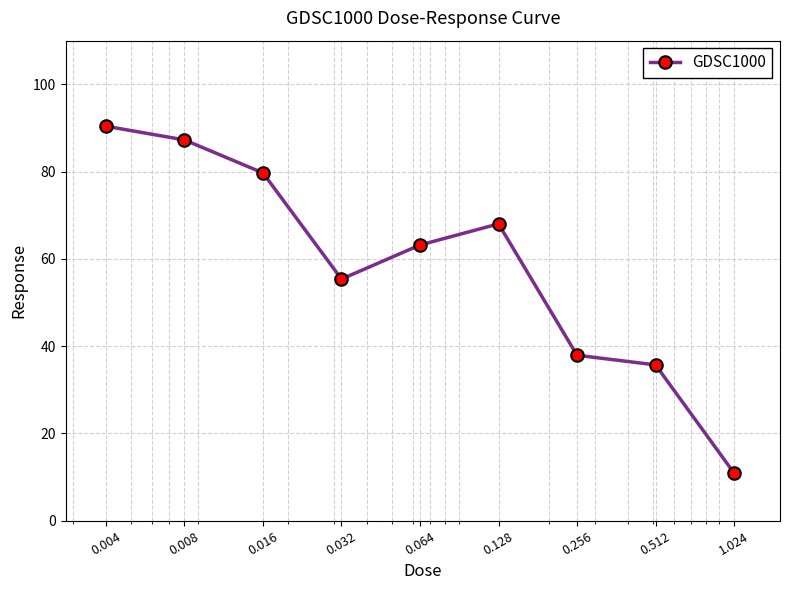

What is the maximum value shown in the chart?

90.4